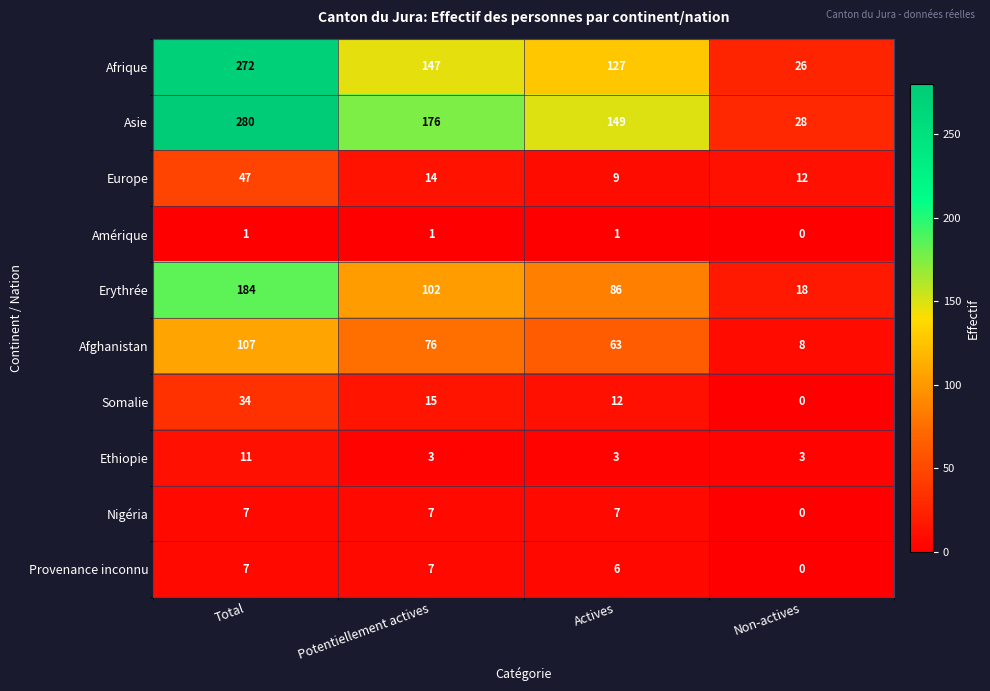

Which series has the largest total across all categories?

Asie